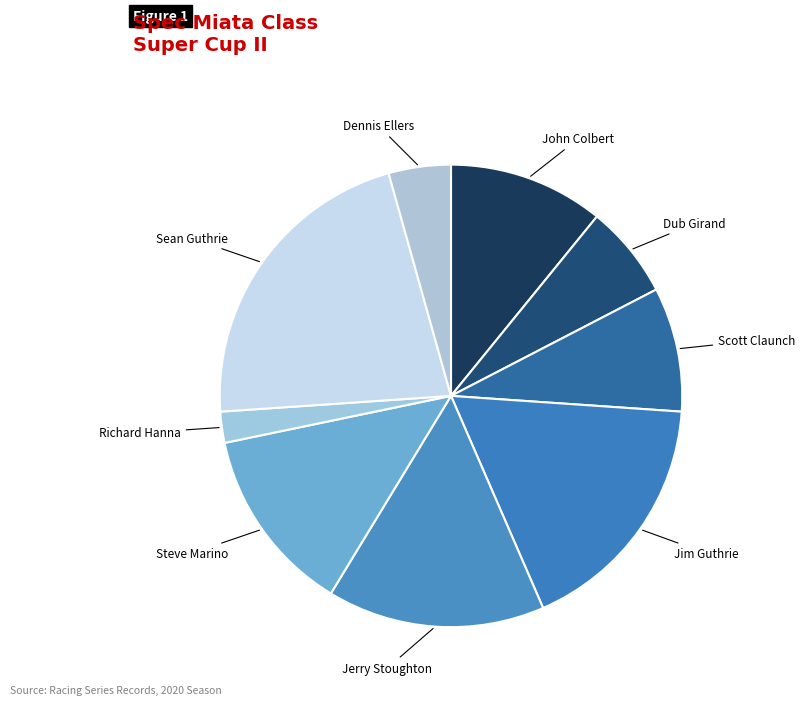

Which slice is the smallest?

Richard Hanna